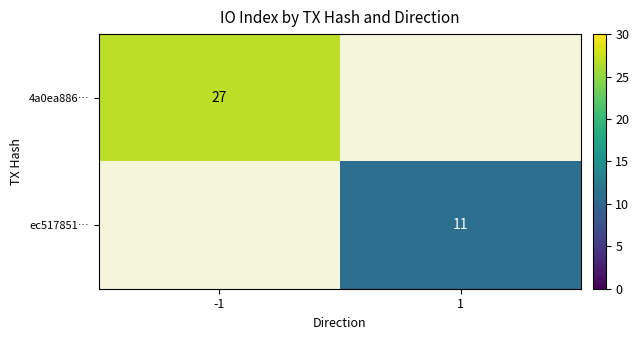

True or false: 4a0ea886… has a value of 27 at -1.

True